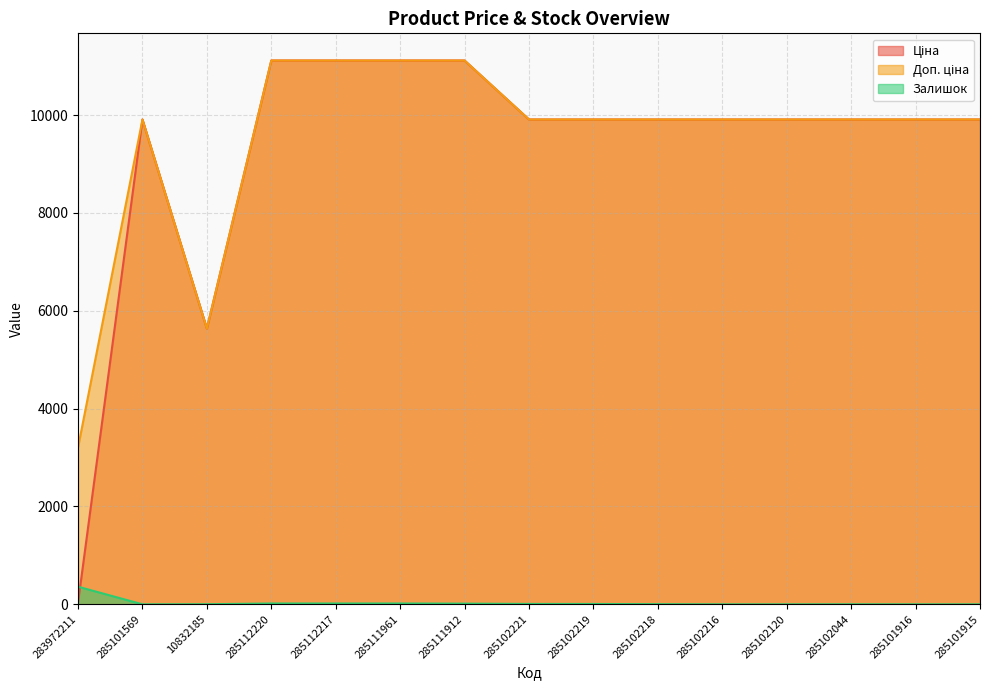

Reading left to right, extract all data points from this chart.

Ціна: 283972211=32.0	285101569=9908.5	10832185=5636.0	285112220=11113.6	285112217=11113.6	285111961=11113.6	285111912=11113.6	285102221=9908.5	285102219=9908.5	285102218=9908.5	285102216=9908.5	285102120=9908.5	285102044=9908.5	285101916=9908.5	285101915=9908.5
Доп. ціна: 283972211=3205.0	285101569=9908.5	10832185=5636.0	285112220=11113.6	285112217=11113.6	285111961=11113.6	285111912=11113.6	285102221=9908.5	285102219=9908.5	285102218=9908.5	285102216=9908.5	285102120=9908.5	285102044=9908.5	285101916=9908.5	285101915=9908.5
Залишок: 283972211=360.0	285101569=0.0	10832185=2.0	285112220=17.0	285112217=17.0	285111961=17.0	285111912=14.0	285102221=8.0	285102219=7.0	285102218=3.0	285102216=0.0	285102120=0.0	285102044=1.0	285101916=0.0	285101915=0.0